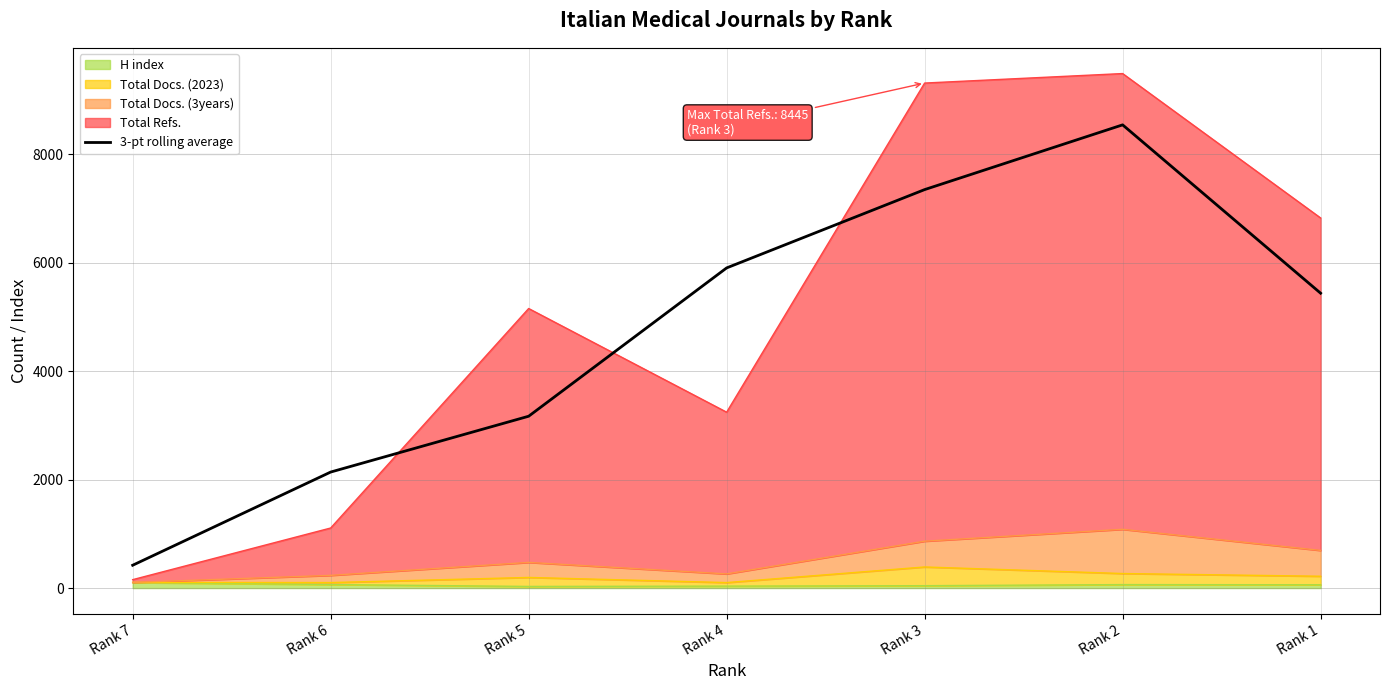

What is the value of the 3rd point from the left?

3167.3